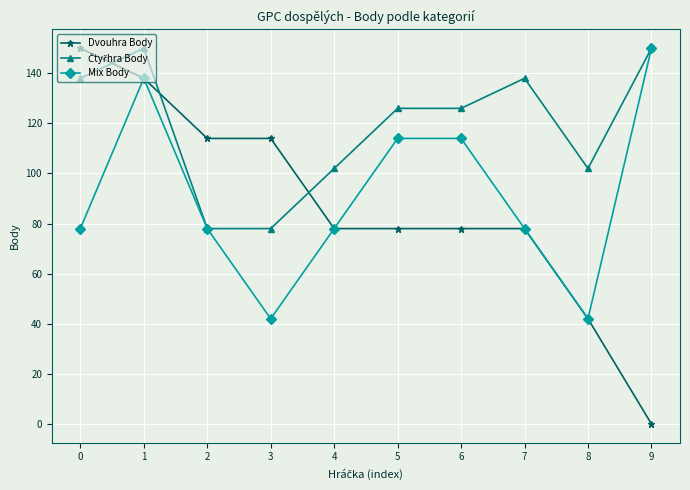

What is the difference between the Dvouhra Body values at 6 and 3?

36